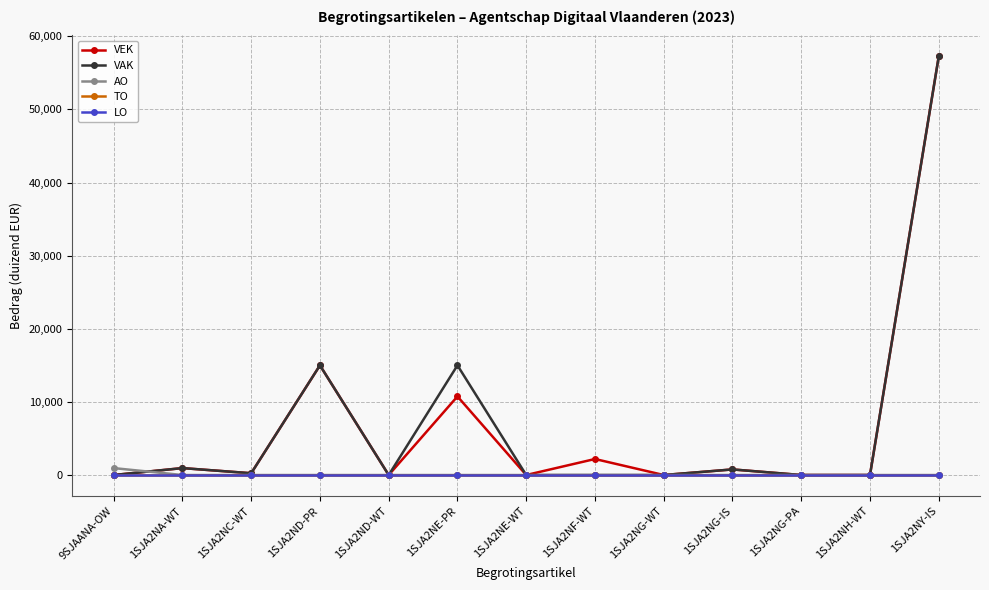

Is this an area chart (filled region under the line)?

No